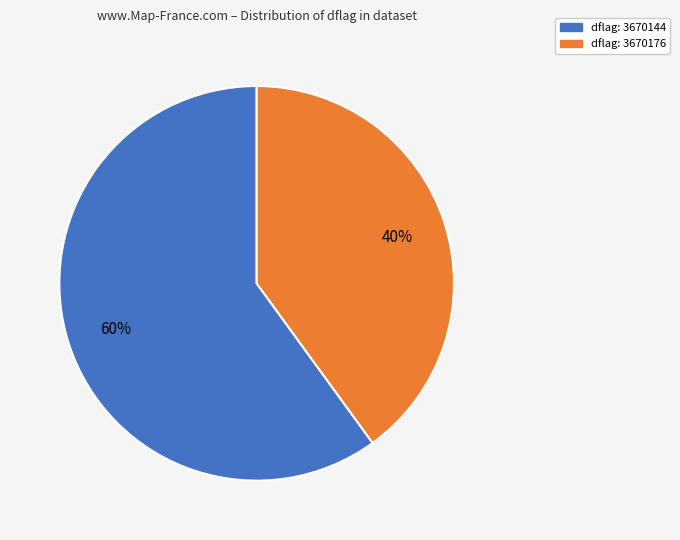

To the nearest percent, what is the average slice percentage?

50%